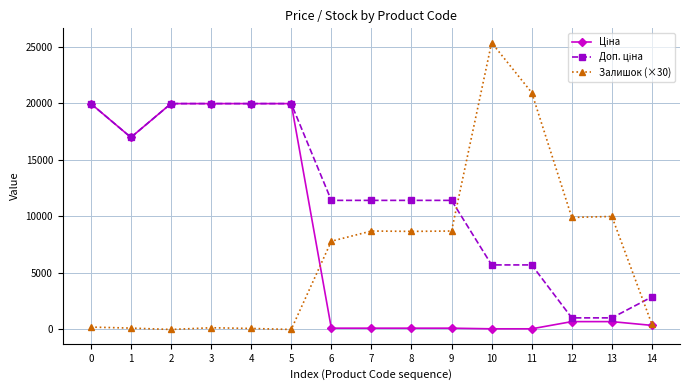

Is this an area chart (filled region under the line)?

No